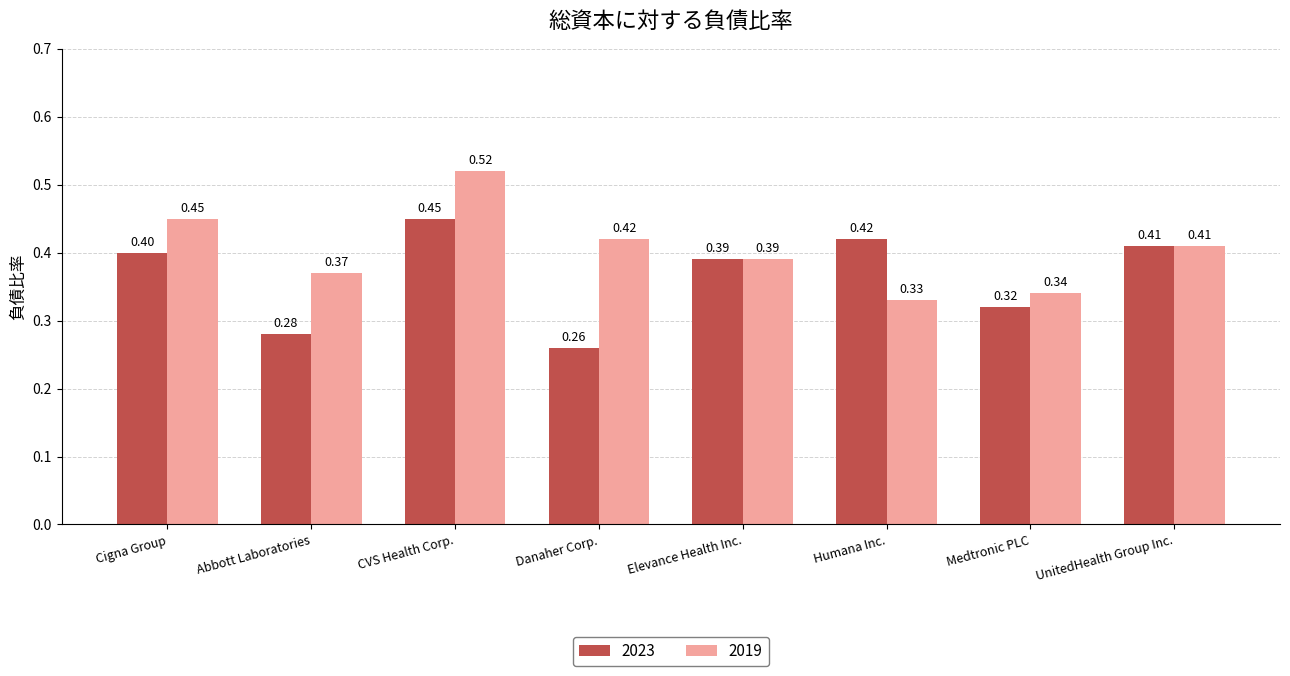

What are all the series names shown in the legend?

2023, 2019